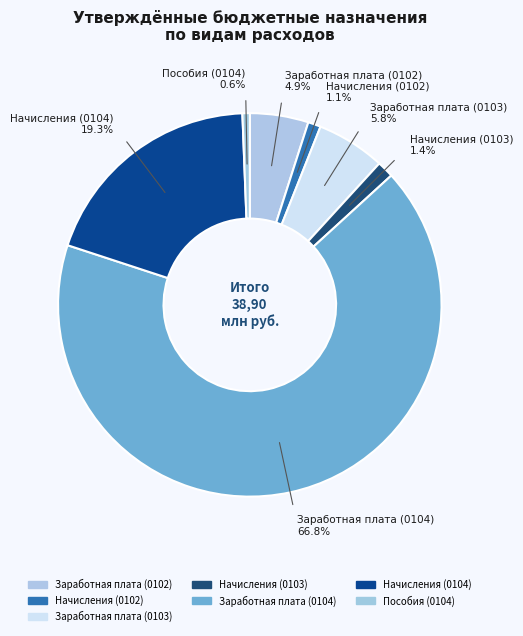

Which slice is the largest?

Заработная плата (0104)